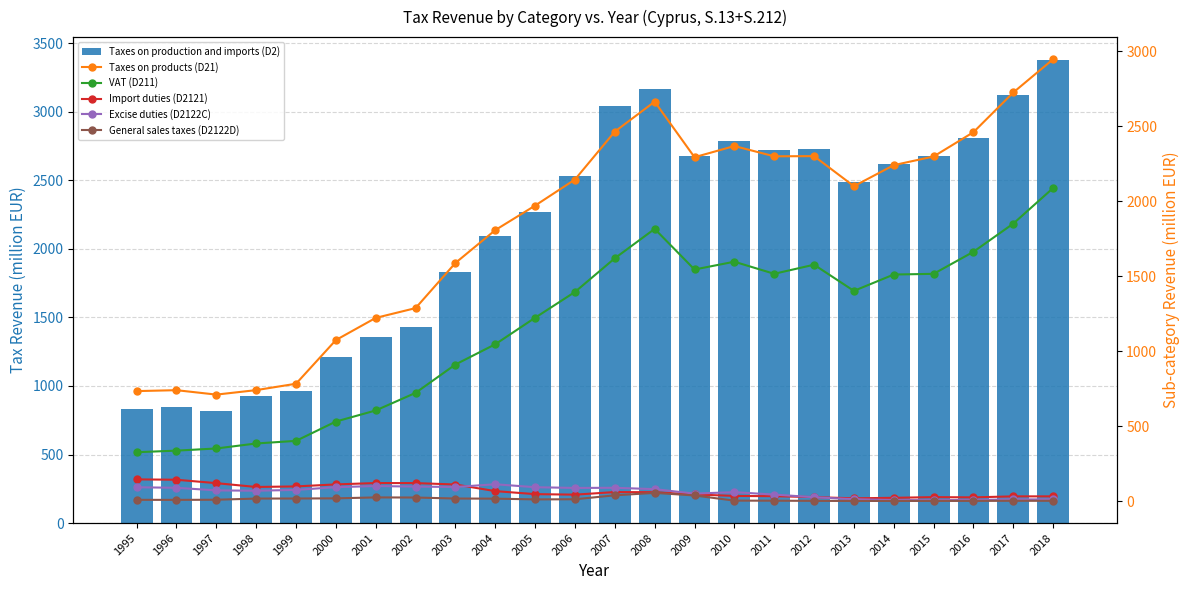

How many values in the Excise duties (D2122C) series are below 76?

12